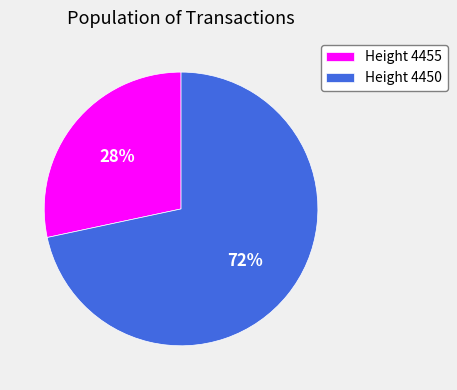

Does any single category account for the majority?

Yes